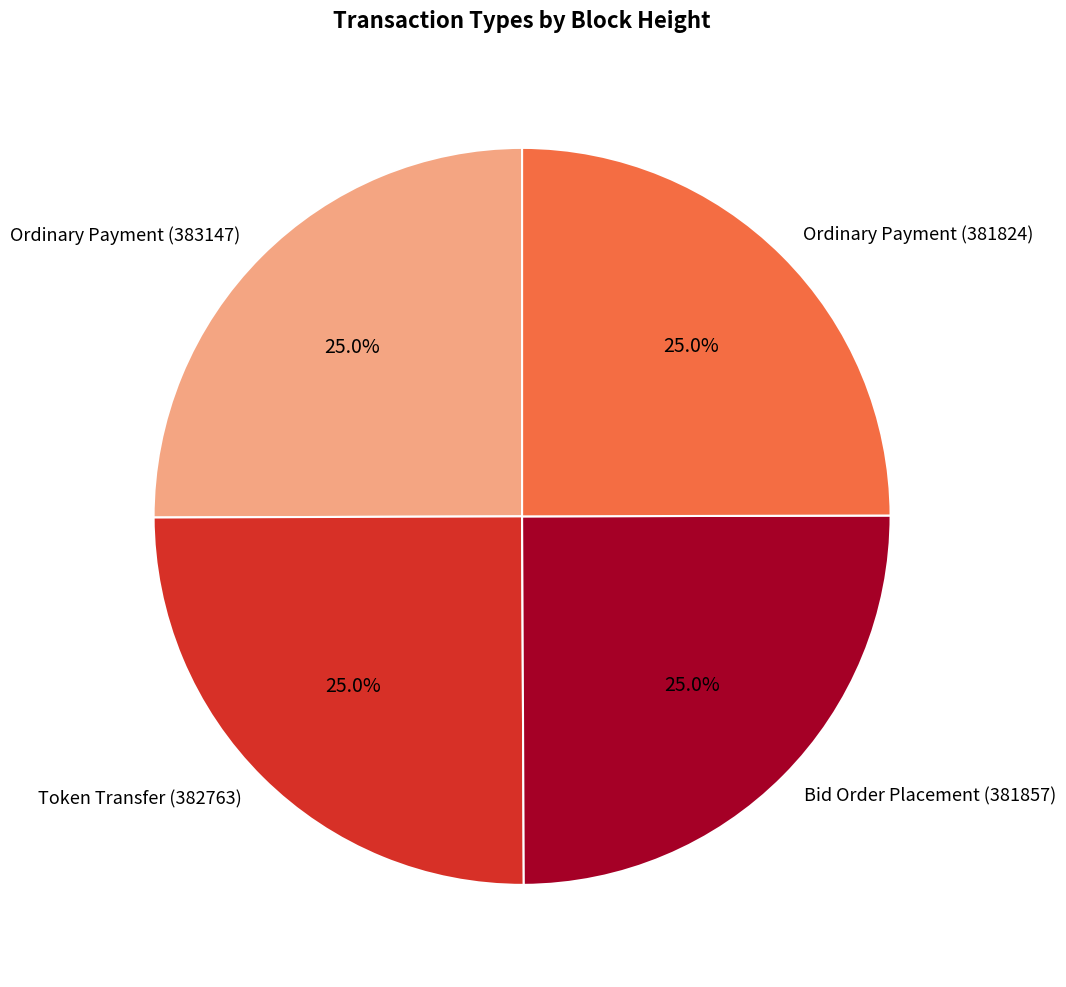

What percentage is NOT represented by Bid Order Placement (381857)?

75.0%